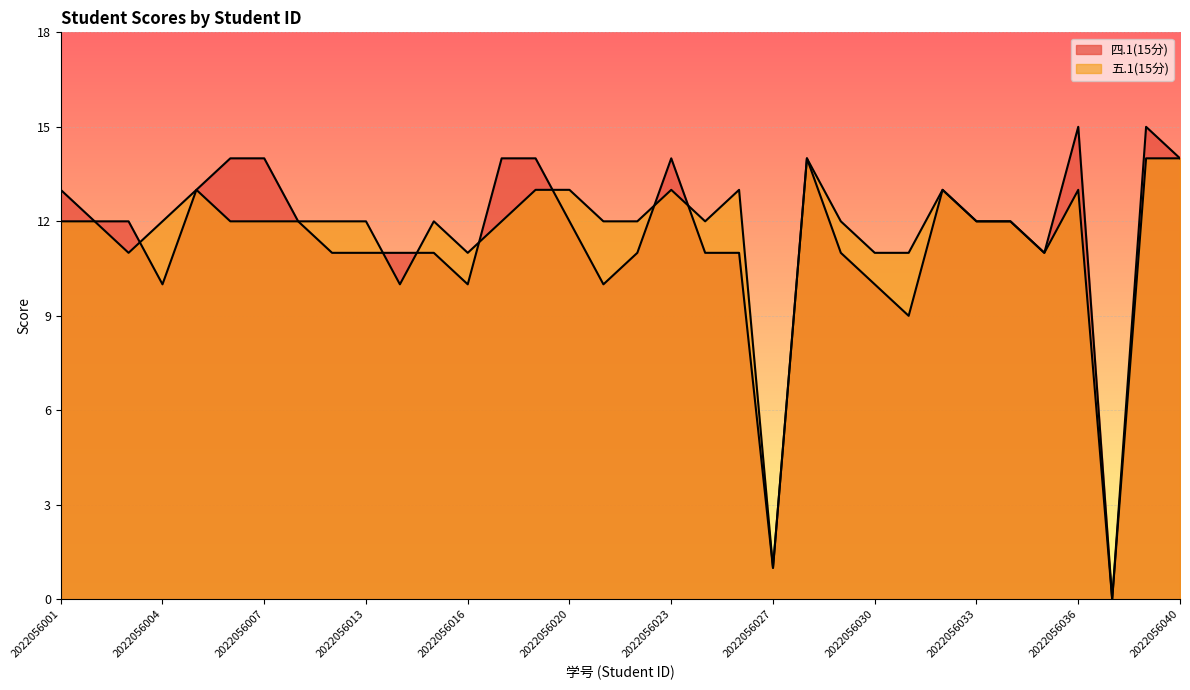

How many intersections are there between 四.1(15分) and 五.1(15分)?

7